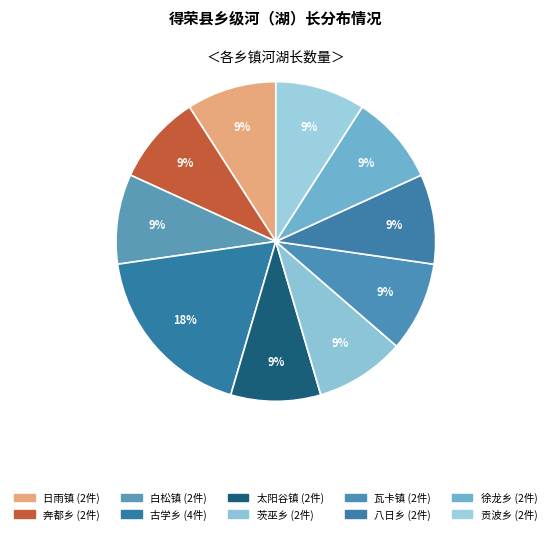

The 瓦卡镇 slice represents 9% of the pie. True or false?

True